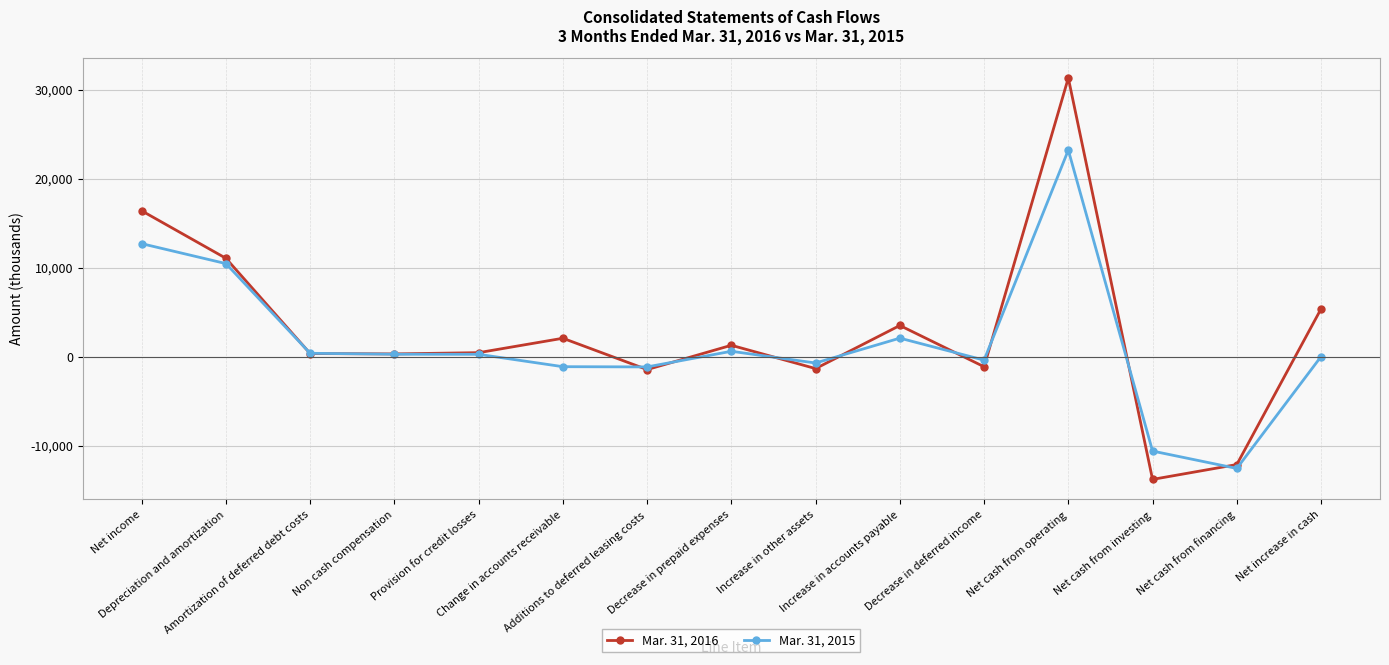

How many categories are shown in the chart?

15